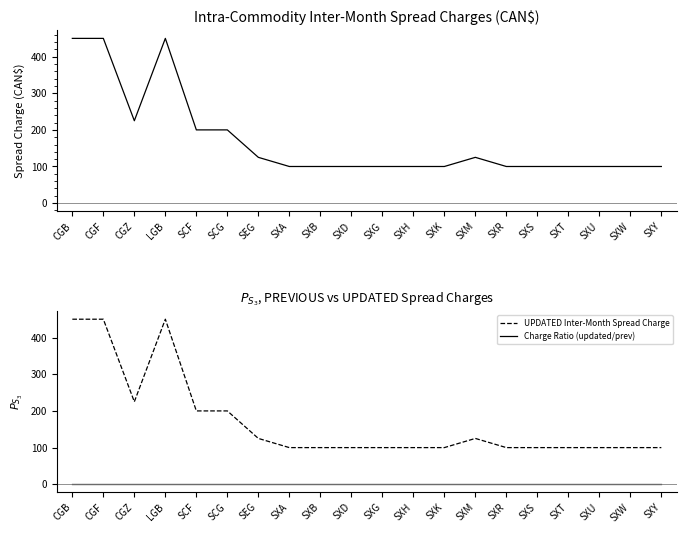

How many interior local peaks does the UPDATED Inter-Month Spread Charge series have?

2